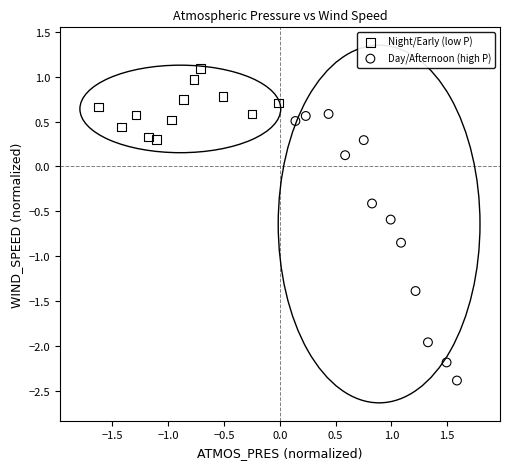

Which series reaches the minimum Y coordinate?

Day/Afternoon (high P)